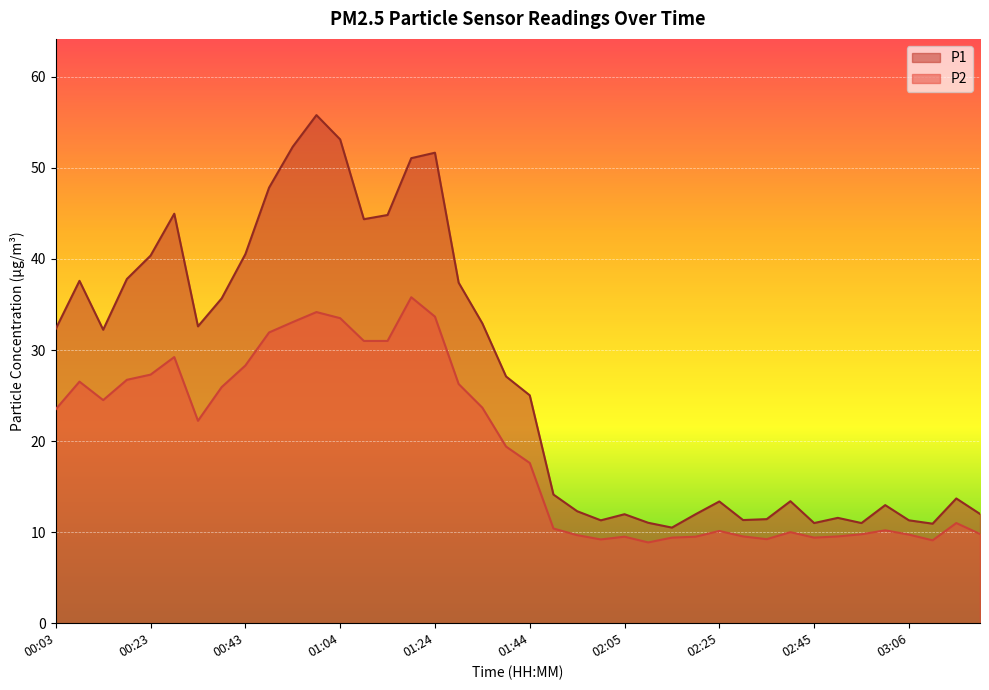

The P2 series shows 24.5 at 00:13. True or false?

True